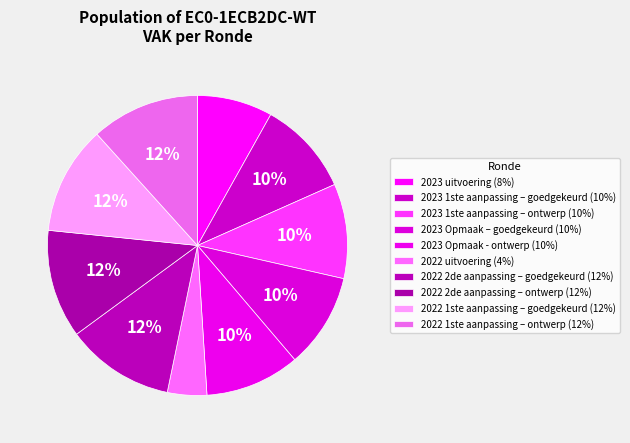

Does any single category account for the majority?

No